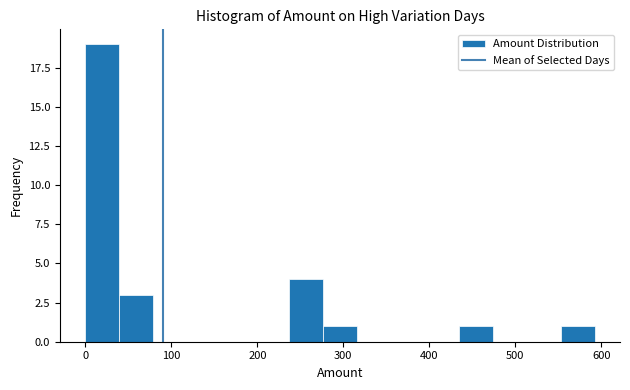

Around what value on the x-axis is the tallest bar? Give the approximate position of its centre, as read against the axis.

20